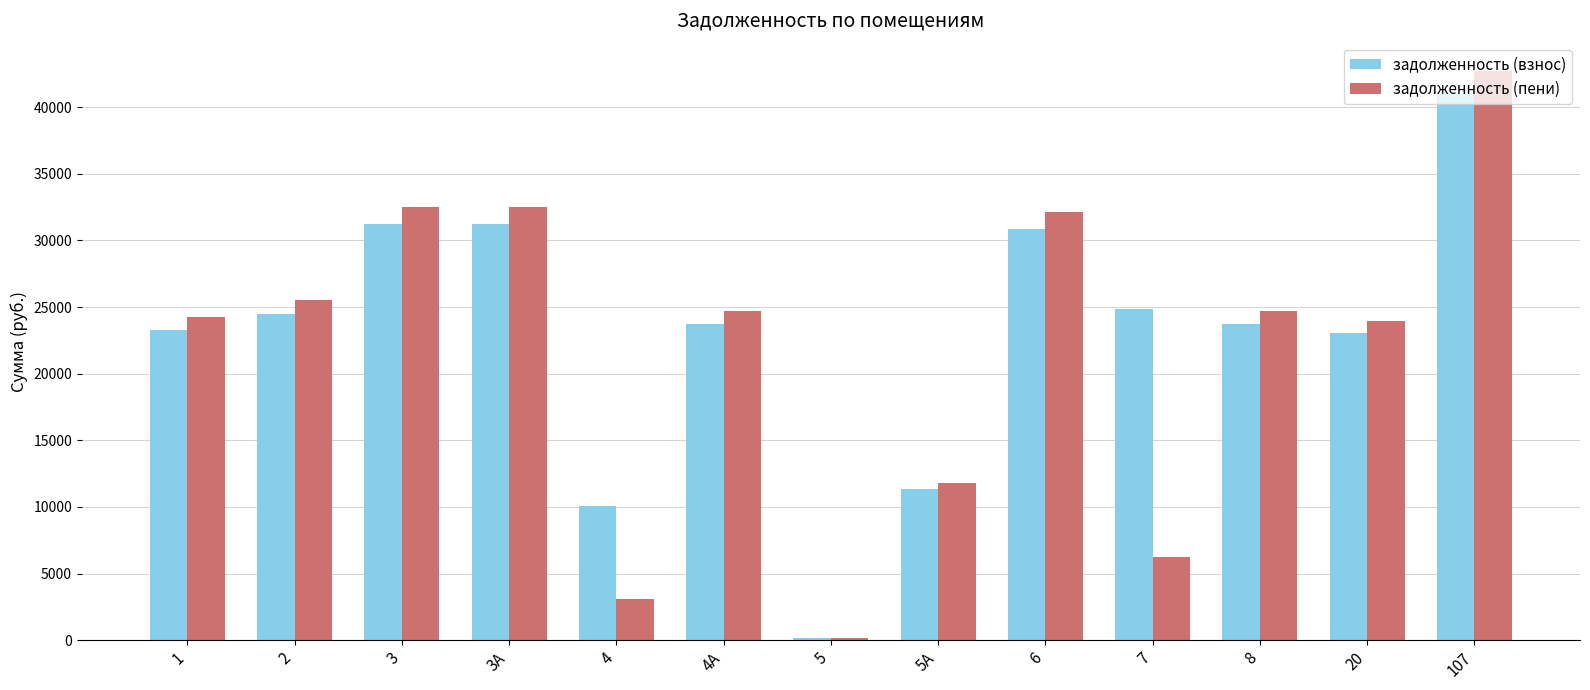

Which series has the largest total across all categories?

задолженность (взнос)